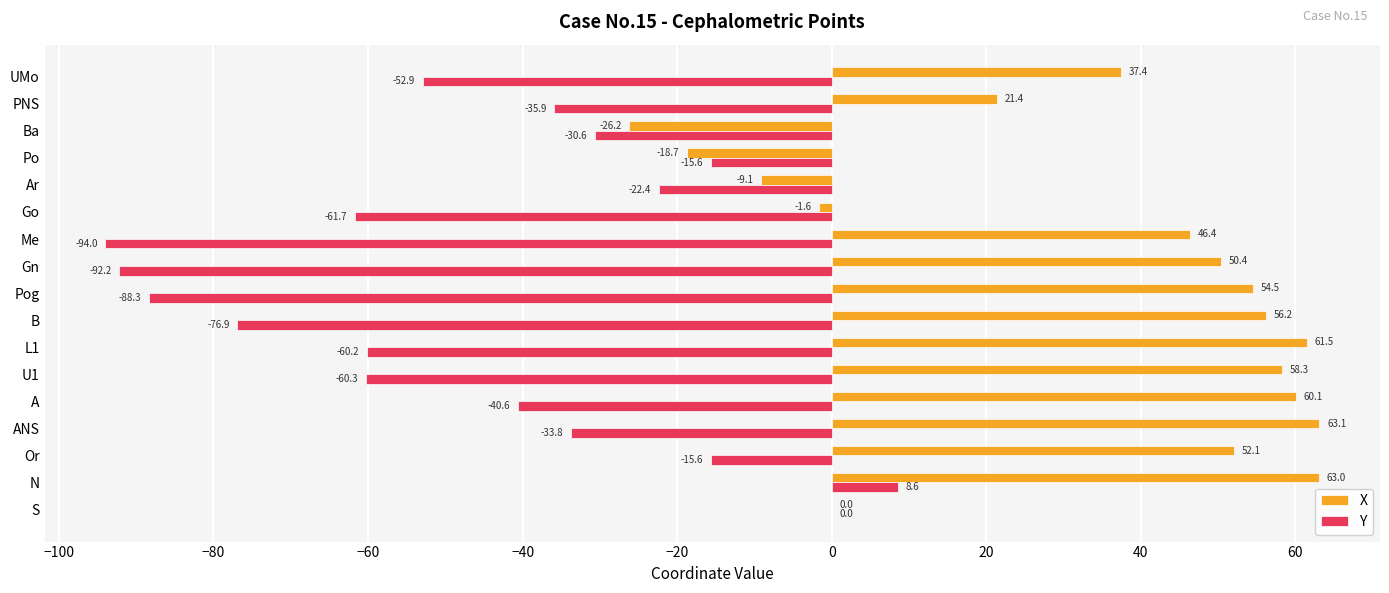

Between Gn and UMo, which series saw the biggest shift?

Y